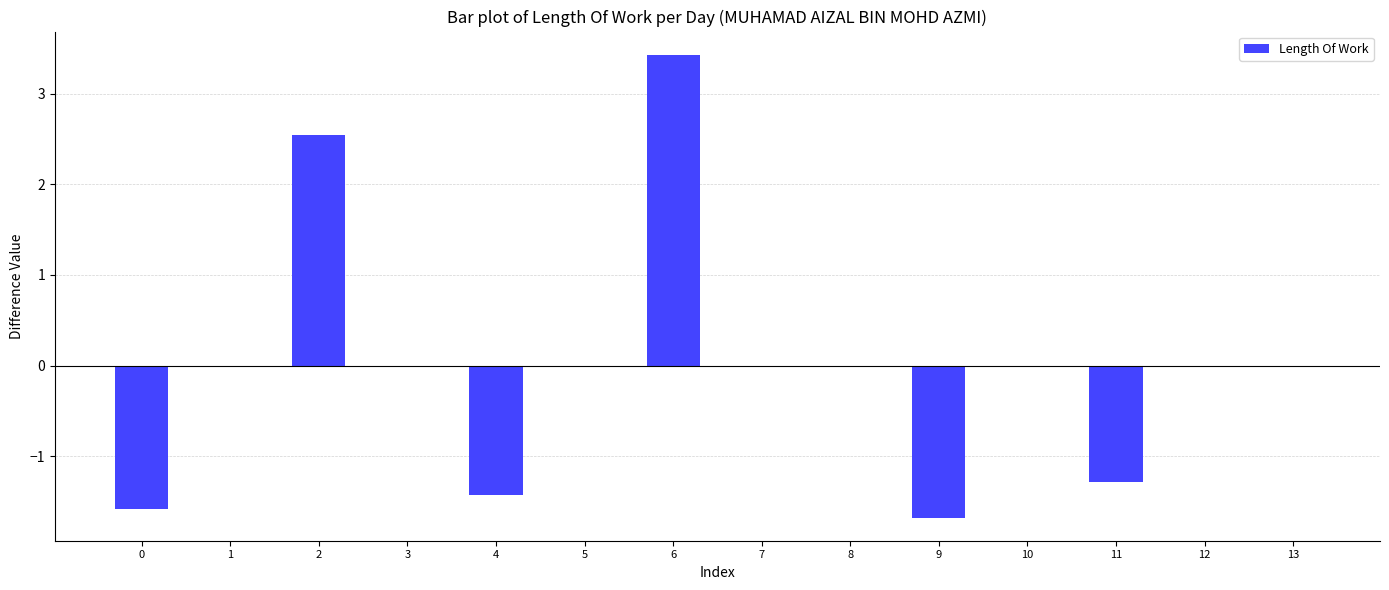

Reading right to left, transcribe all the data shown in this chart.

13=0.0	12=0.0	11=-1.3	10=0.0	9=-1.7	8=0.0	7=0.0	6=3.4	5=0.0	4=-1.4	3=0.0	2=2.5	1=0.0	0=-1.6